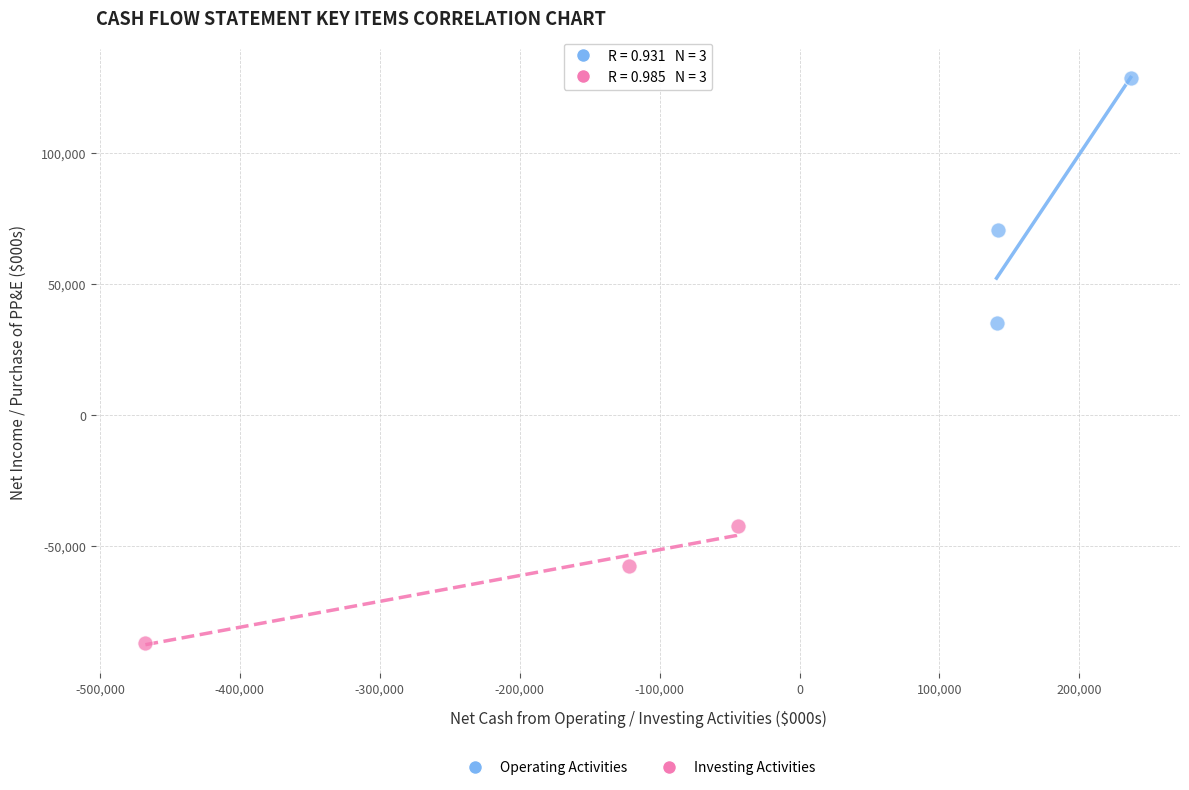

Which series contains the highest Y value?

Operating Activities